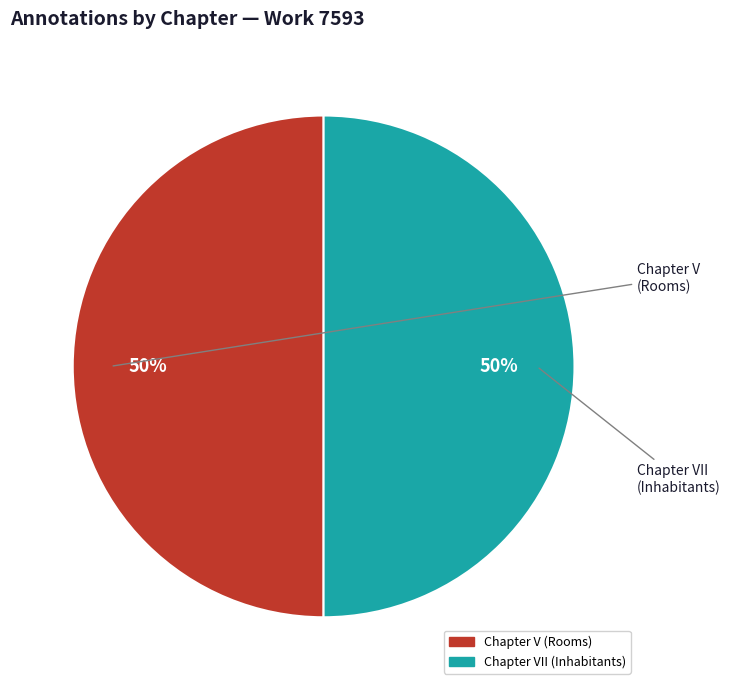

Approximately how many times larger is the value at Chapter VII (Inhabitants) compared to Chapter V (Rooms)?

1.0